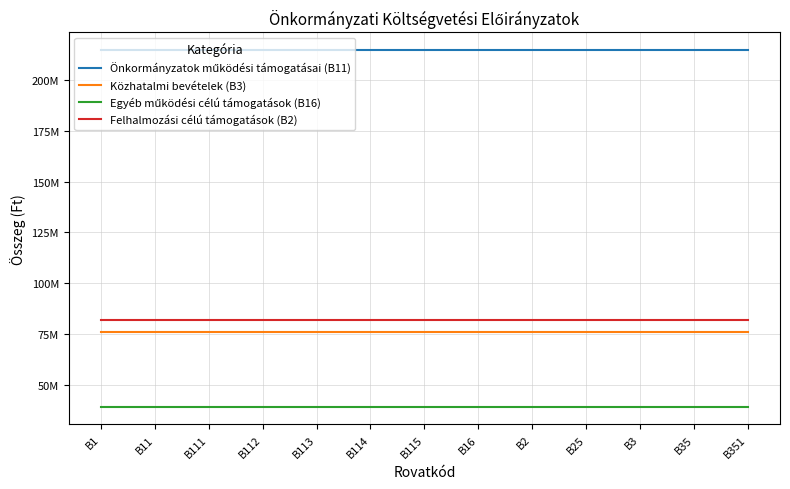

What position from the right is B114?

8